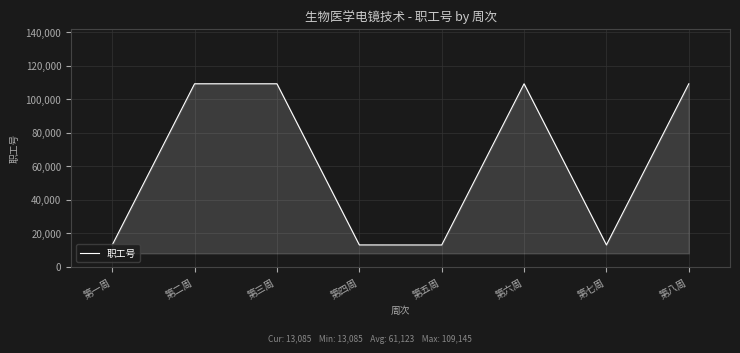

What is the smallest value displayed?

13085